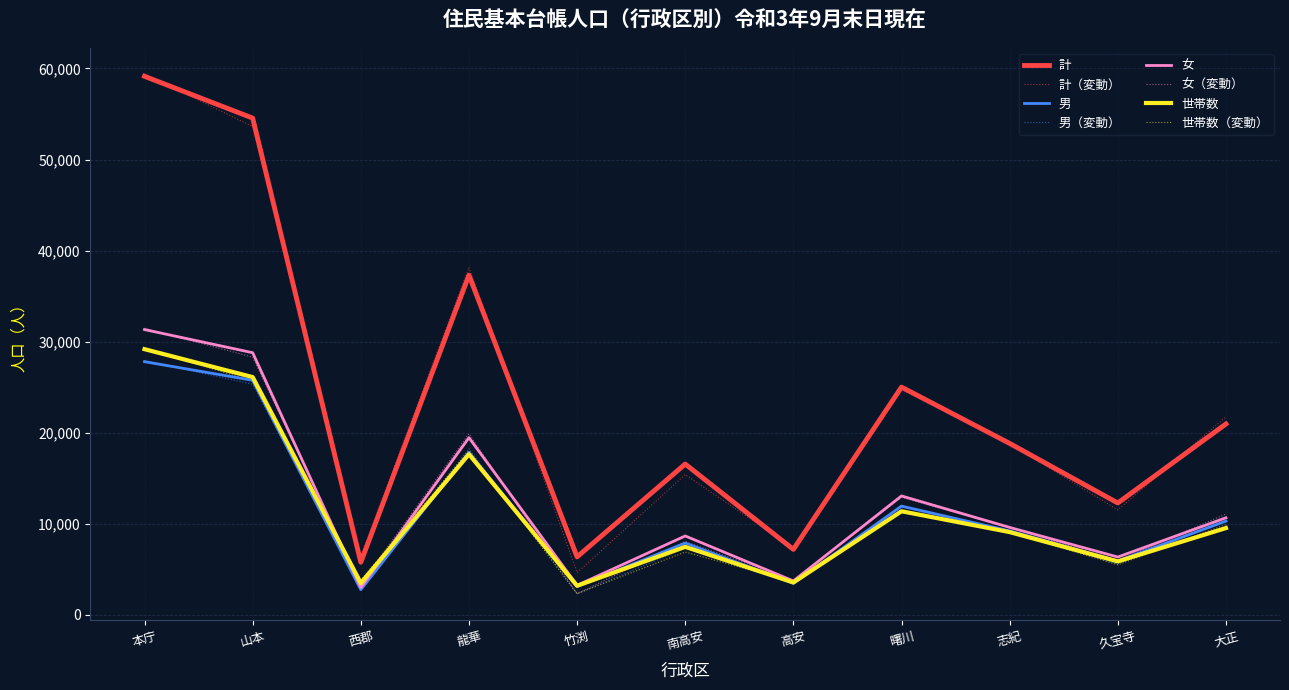

Is the value of 女 at 山本 greater than the value of 計 at 久宝寺?

Yes